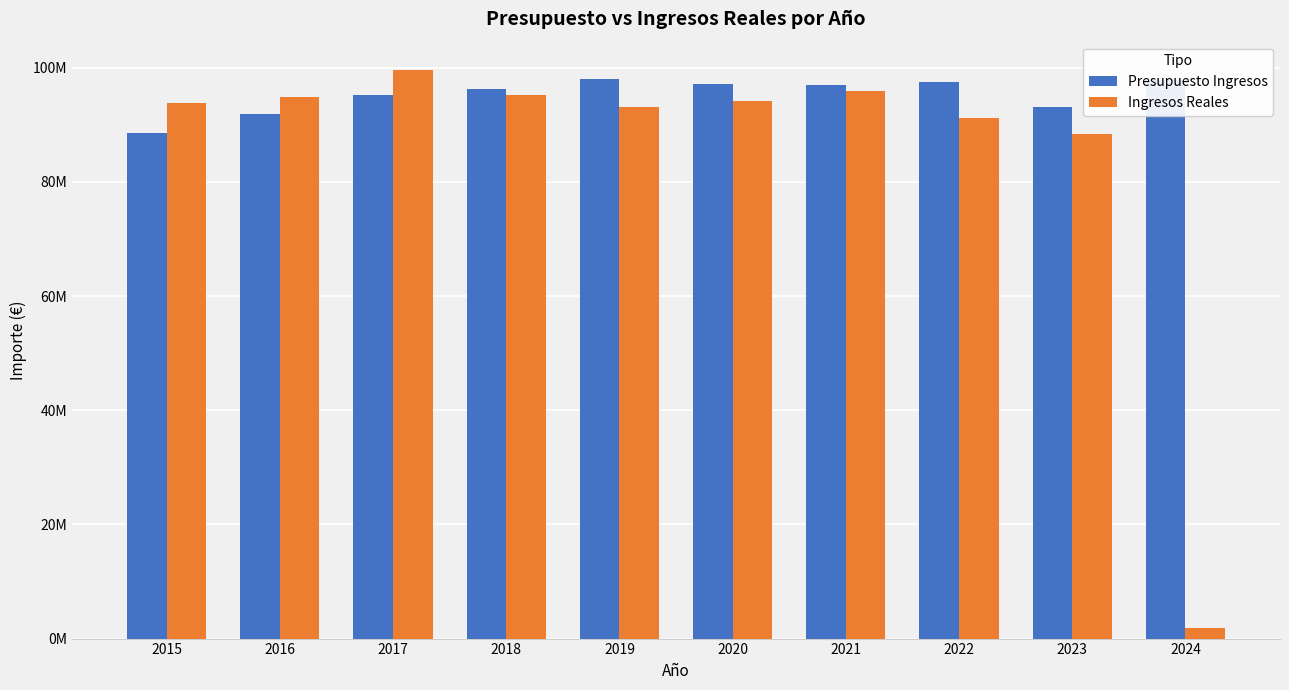

Reading left to right, list all the values displayed in this chart.

Presupuesto Ingresos: 2015=88599552.6	2016=91894552.2	2017=95282552.2	2018=96282600.0	2019=98090600.0	2020=97090000.0	2021=97050639.5	2022=97440639.0	2023=93100639.0	2024=97923350.0
Ingresos Reales: 2015=93841472.4	2016=94829125.8	2017=99587548.6	2018=95250635.0	2019=93126922.2	2020=94260571.8	2021=95979023.0	2022=91129034.7	2023=88441913.6	2024=1908751.8